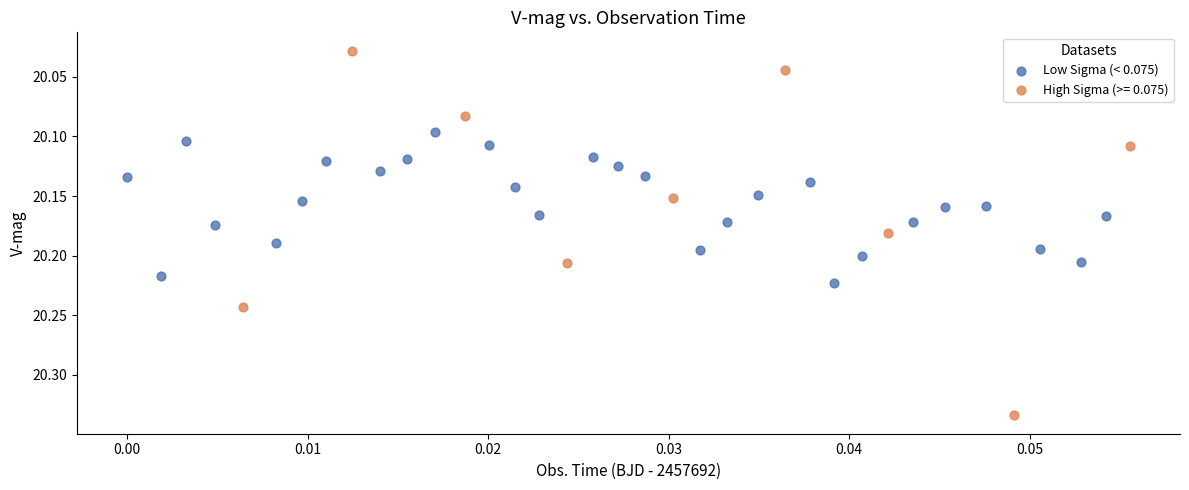

Which series reaches the maximum Y coordinate?

High Sigma (>= 0.075)